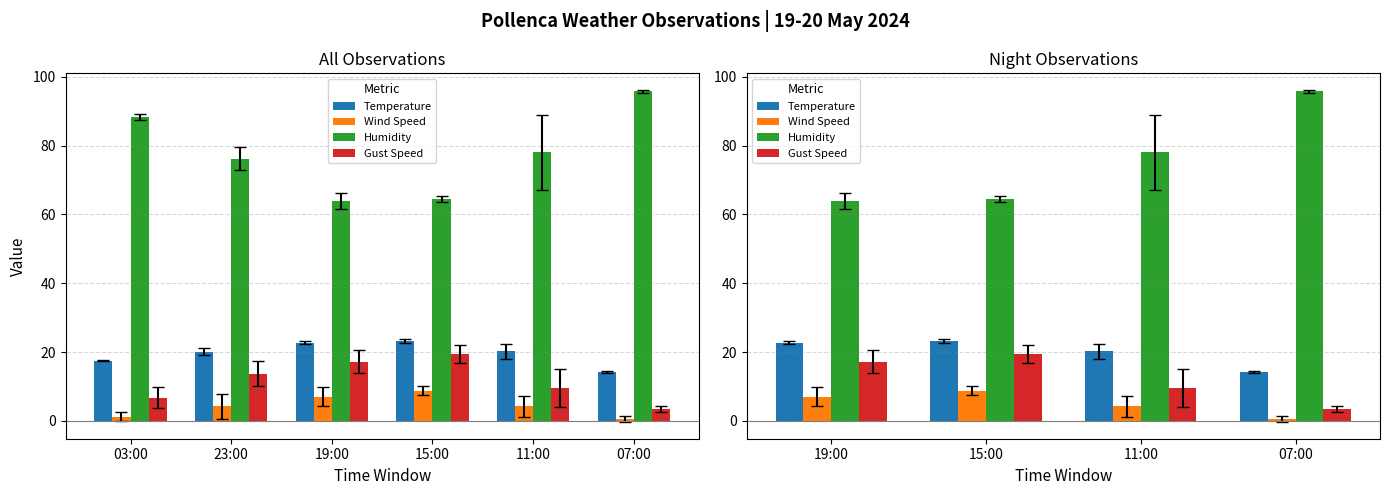

What is the average value of the Temperature series?

20.1